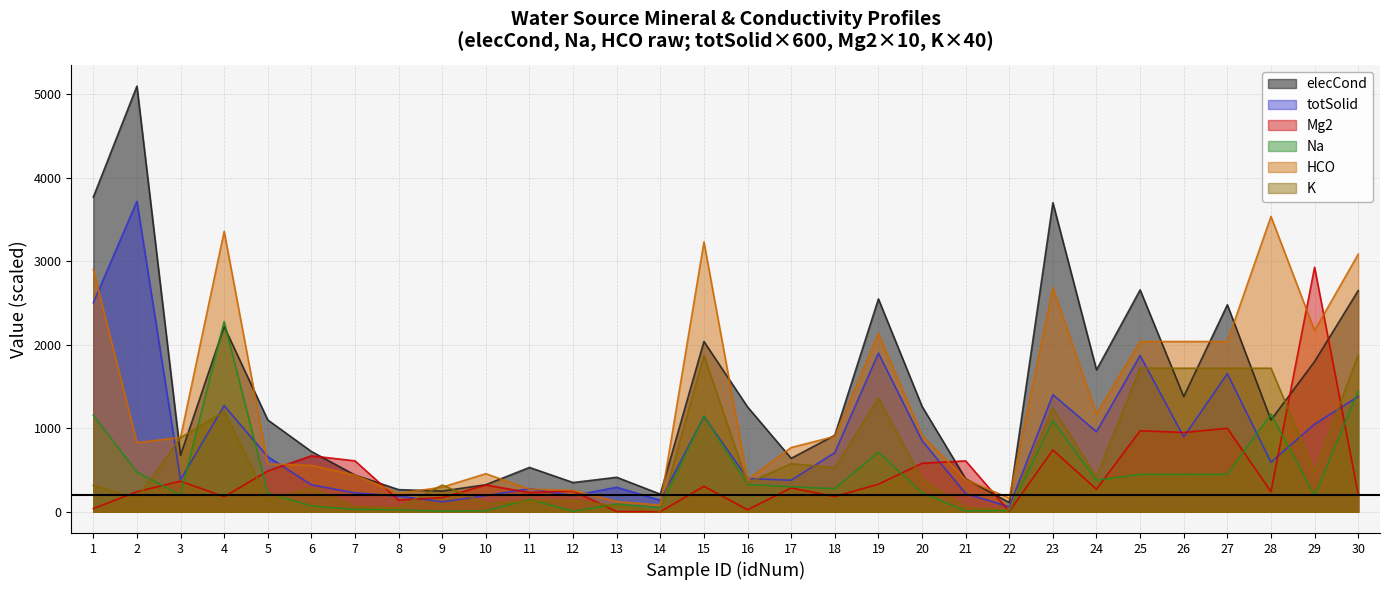

Which series has the largest total across all categories?

elecCond